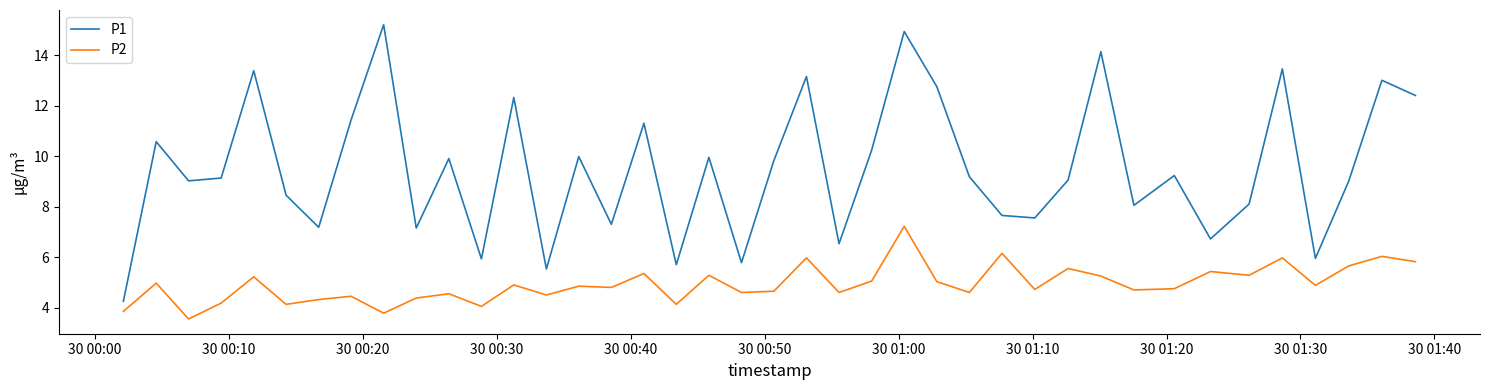

Which series has the widest spread of values?

P1